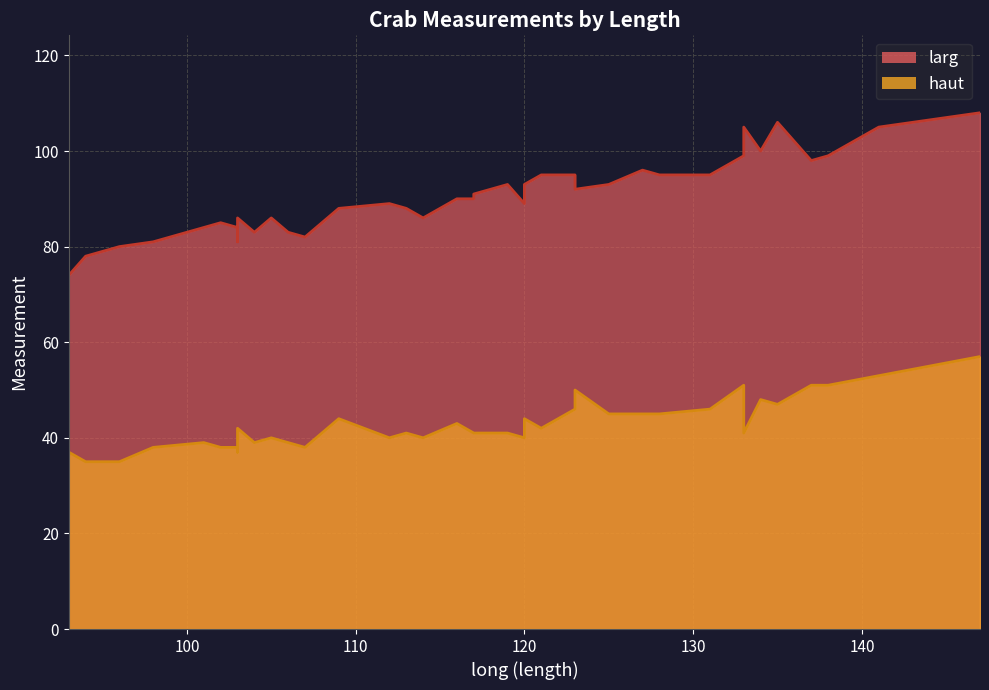

Which series has the largest range (max minus min)?

larg